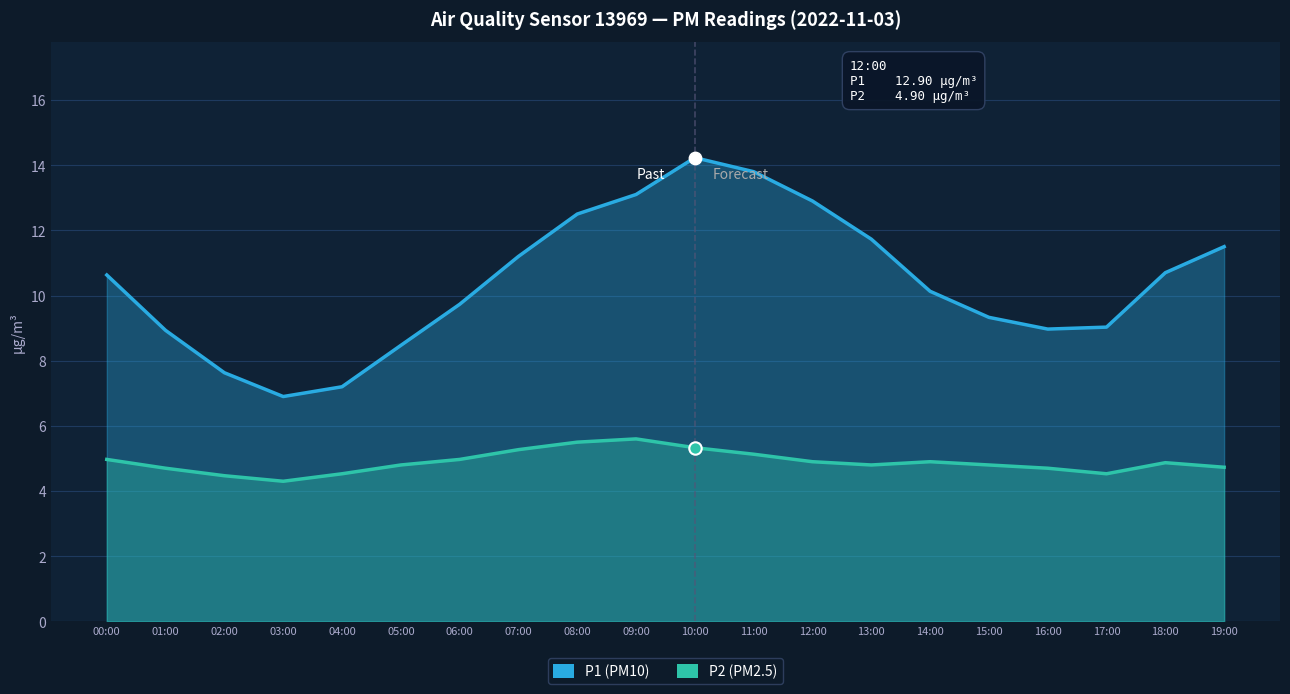

Which series contains the highest Y value?

P1